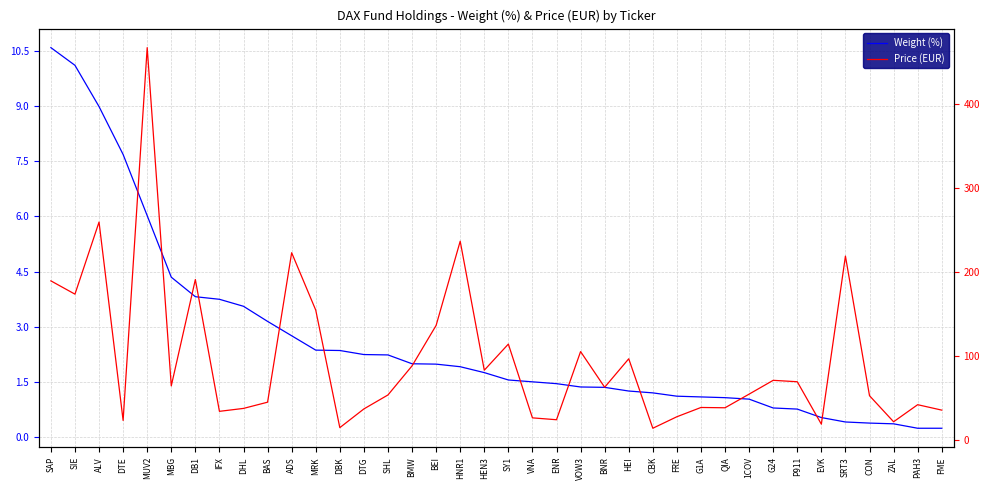

Is this an area chart (filled region under the line)?

No